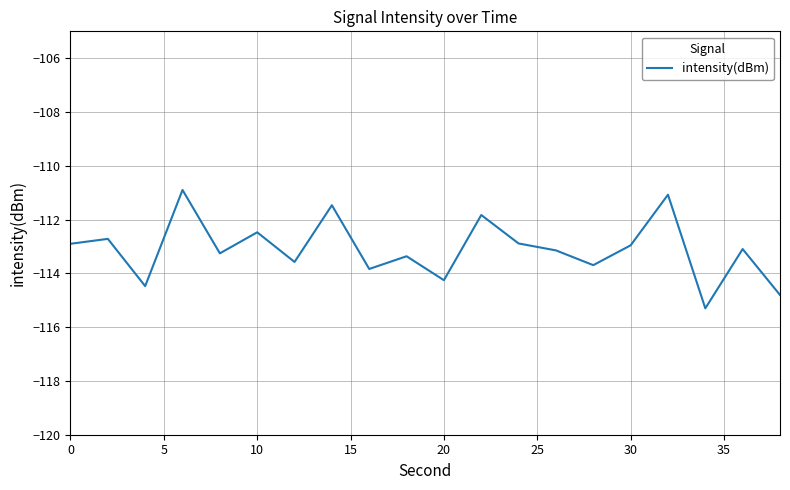

What is the maximum value shown in the chart?

-110.9